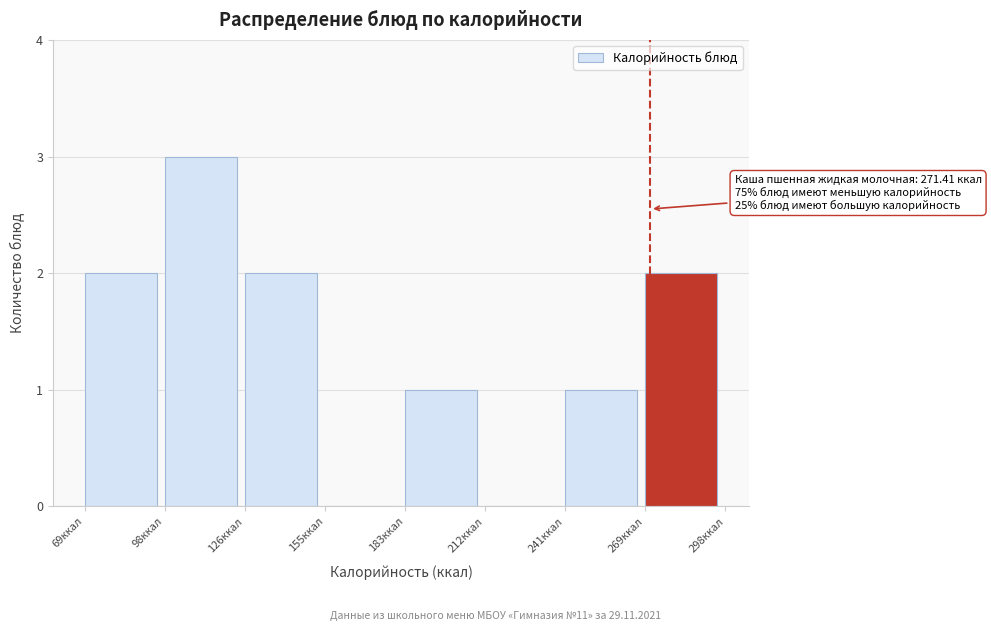

Which range on the x-axis has the tallest bar?

100 to 125